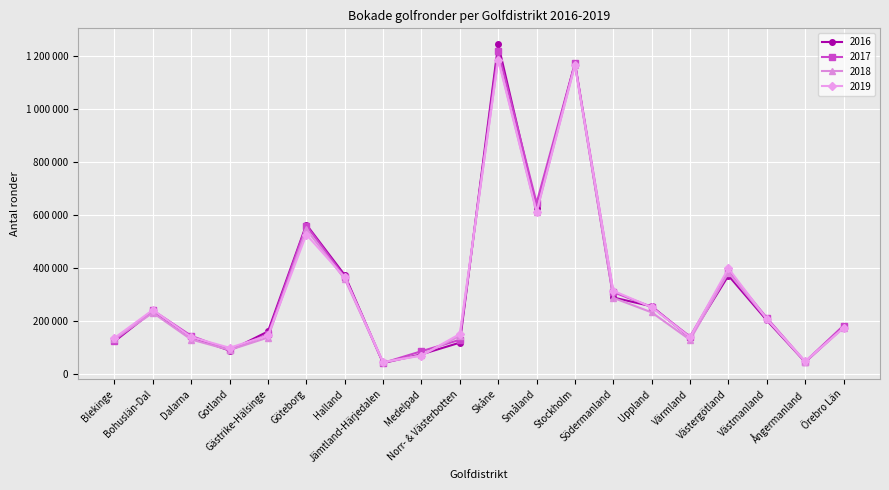

What is the spread (max minus min) of values at Norr- & Västerbotten?

32665